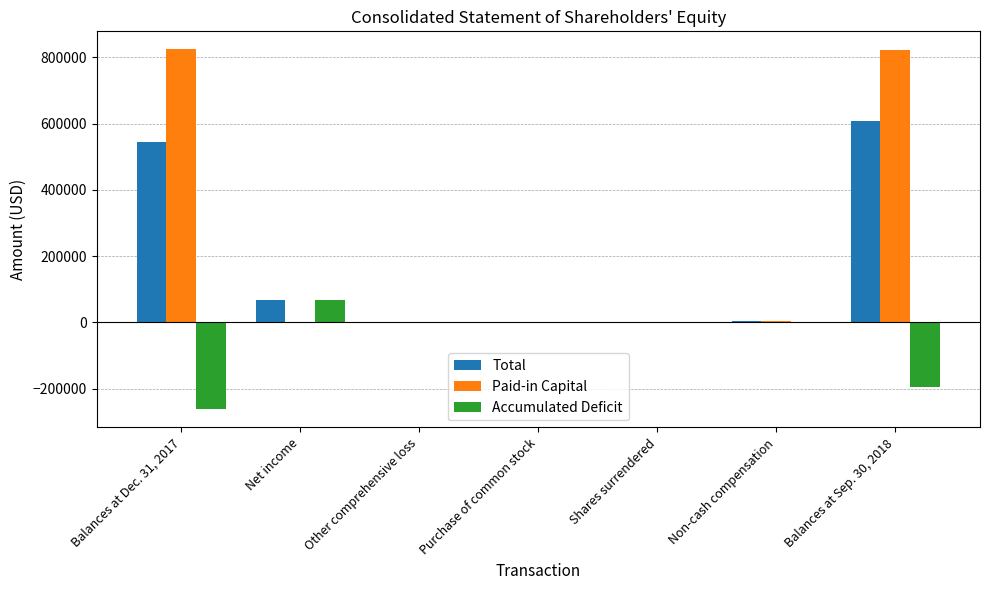

What is the total value across all series at Purchase of common stock?

-7180